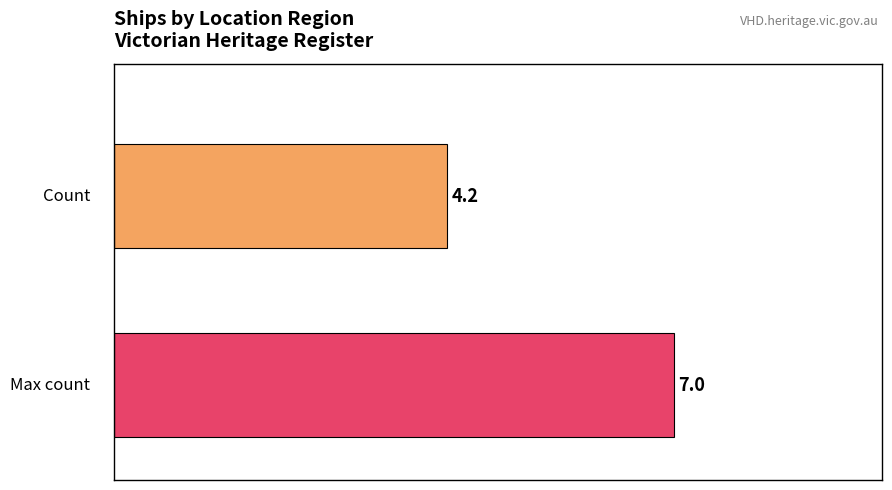

What is the maximum value shown in the chart?

7.0